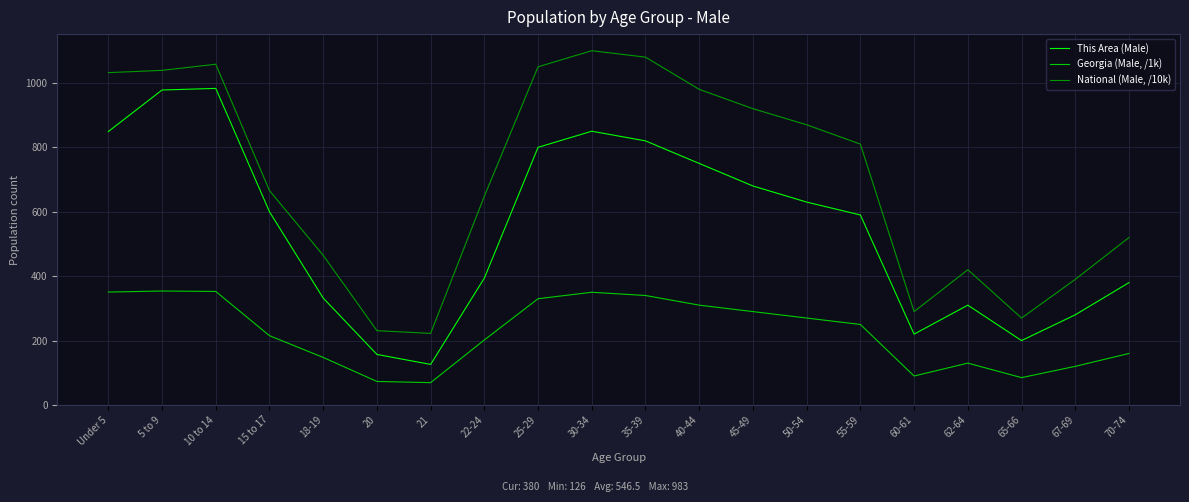

What is the average value of the National (Male, /10k) series?

703.0